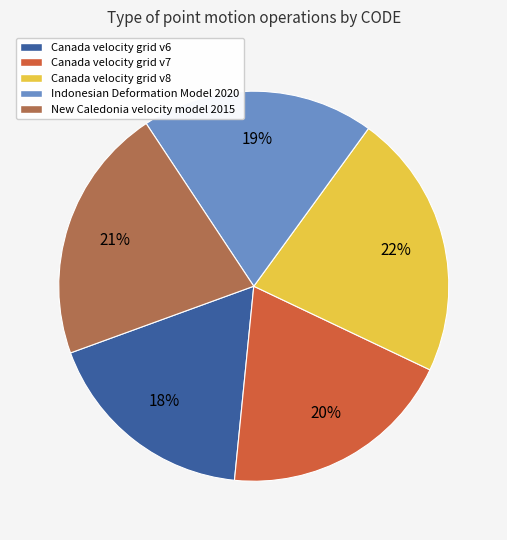

Is the sum of Indonesian Deformation Model 2020 and Canada velocity grid v7 greater than half?

No